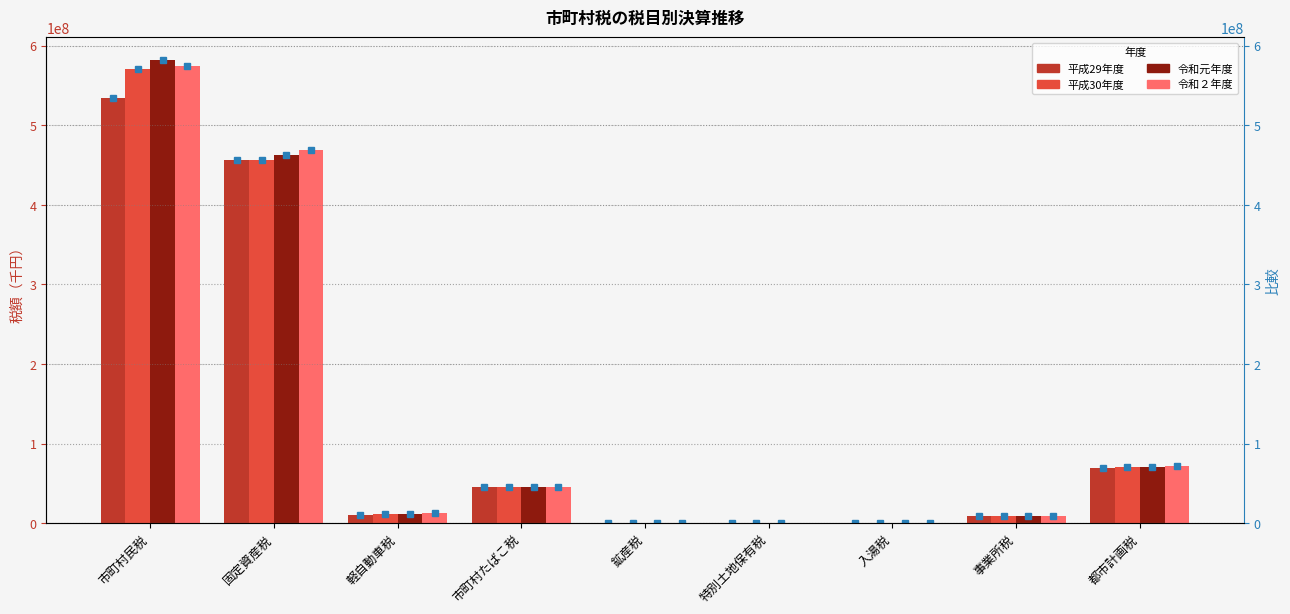

At which label does 平成29年度 reach its peak?

市町村民税